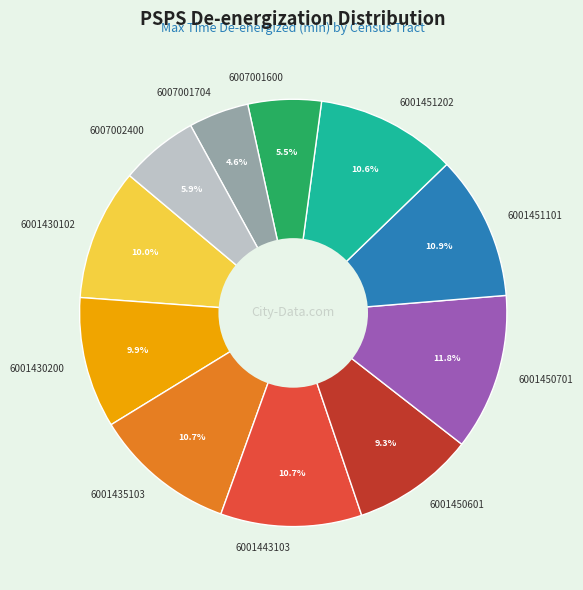

Between 6001450701 and 6001430200, which is larger?

6001450701